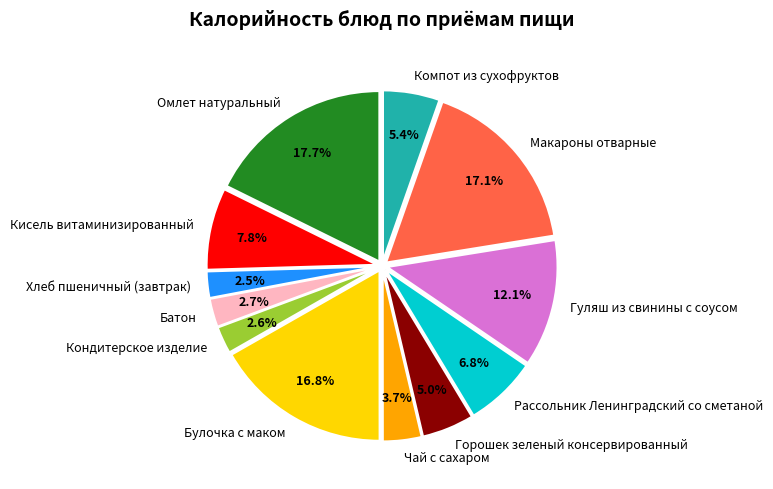

Is there any slice that represents more than half of the pie?

No